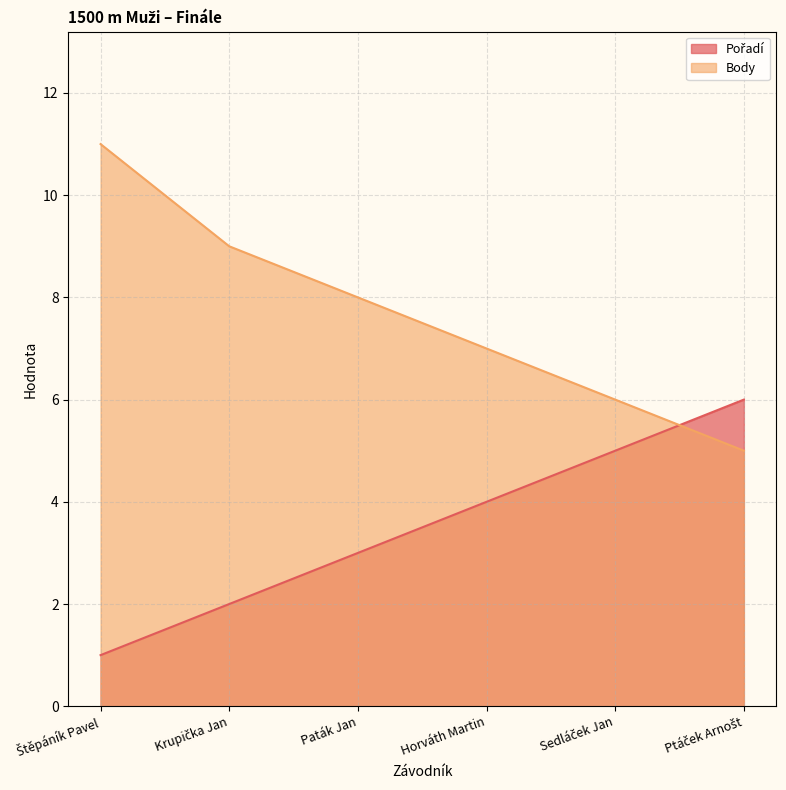

What value does the Pořadí series have at Sedláček Jan?

5